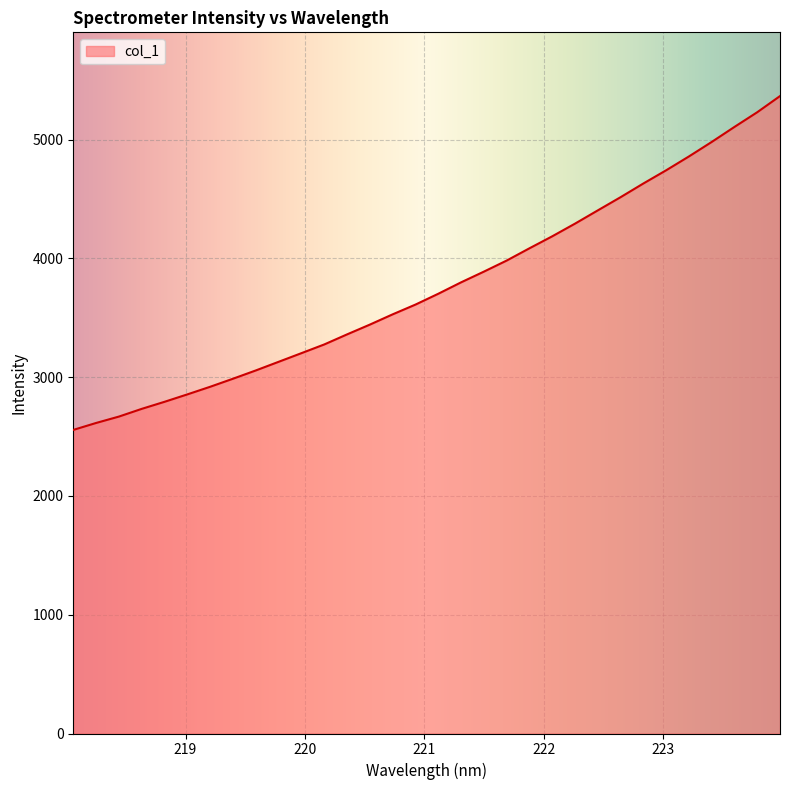

What is the average value?

3766.3